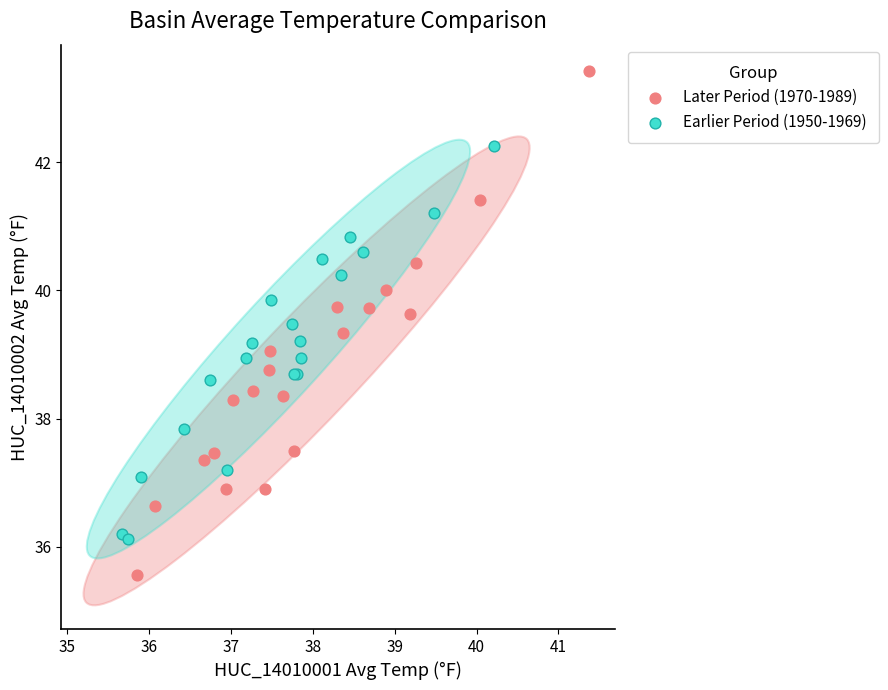

Which series reaches the minimum Y coordinate?

Later Period (1970-1989)